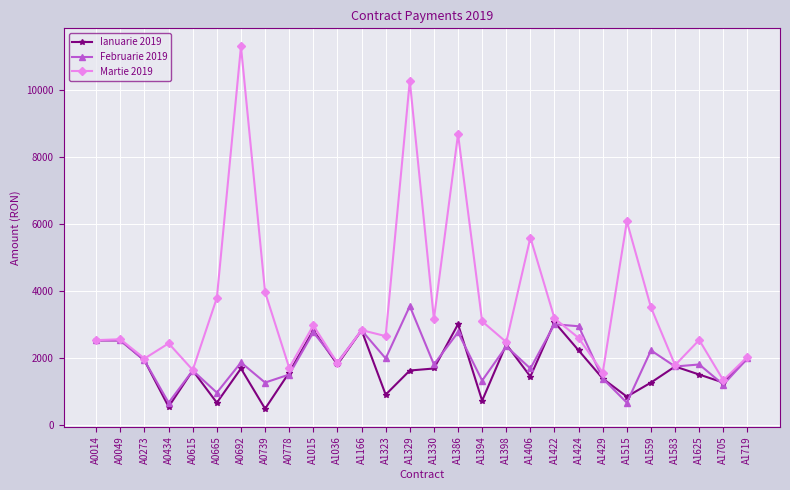

How many lines are shown in the chart?

3